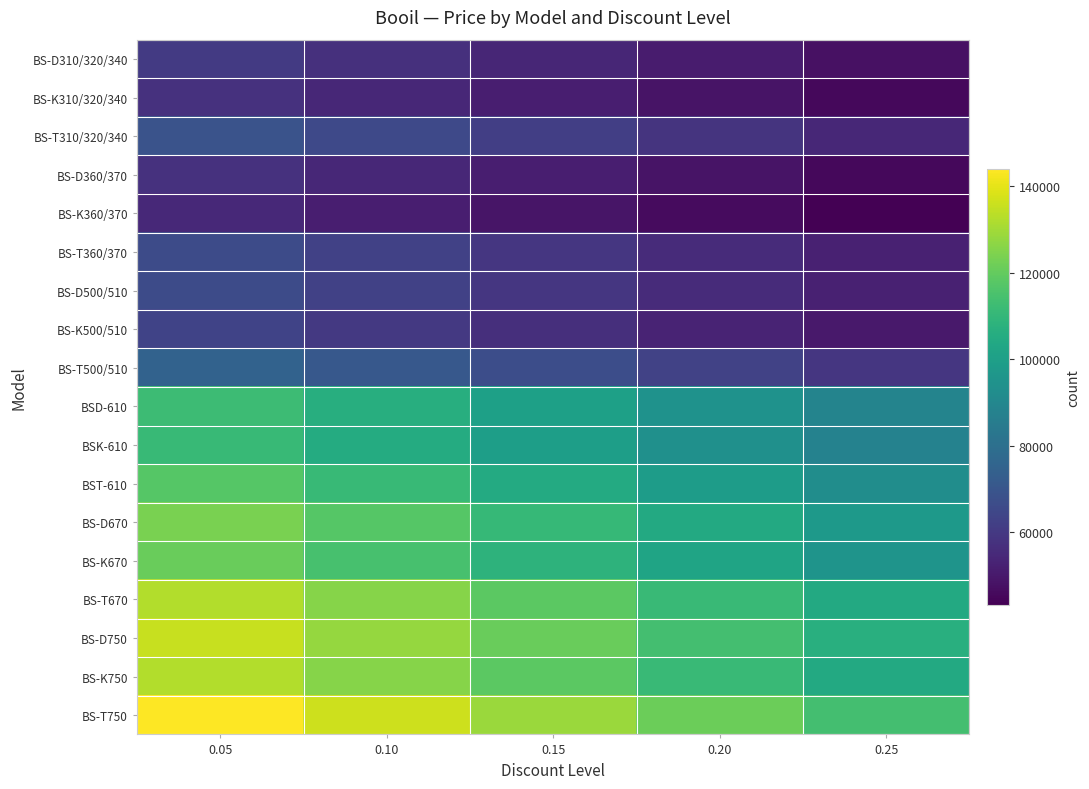

Reading left to right, list all the values displayed in this chart.

BS-D310/320/340: 0.05=60410	0.10=57230	0.15=54050	0.20=50870	0.25=47690
BS-K310/320/340: 0.05=57530	0.10=54500	0.15=51470	0.20=48440	0.25=45420
BS-T310/320/340: 0.05=69040	0.10=65410	0.15=61780	0.20=58140	0.25=54510
BS-D360/370: 0.05=57530	0.10=54500	0.15=51470	0.20=48440	0.25=45420
BS-K360/370: 0.05=54650	0.10=51770	0.15=48900	0.20=46020	0.25=43140
BS-T360/370: 0.05=66170	0.10=62680	0.15=59200	0.20=55720	0.25=52240
BS-D500/510: 0.05=66170	0.10=62680	0.15=59200	0.20=55720	0.25=52240
BS-K500/510: 0.05=63290	0.10=59950	0.15=56620	0.20=53290	0.25=49960
BS-T500/510: 0.05=74800	0.10=70870	0.15=66930	0.20=62990	0.25=59050
BSD-610: 0.05=112260	0.10=106350	0.15=100440	0.20=94540	0.25=88630
BSK-610: 0.05=111150	0.10=105300	0.15=99450	0.20=93600	0.25=87750
BST-610: 0.05=117140	0.10=110970	0.15=104810	0.20=98640	0.25=92480
BS-D670: 0.05=123750	0.10=117240	0.15=110720	0.20=104210	0.25=97700
BS-K670: 0.05=120870	0.10=114510	0.15=108150	0.20=101790	0.25=95420
BS-T670: 0.05=132390	0.10=125420	0.15=118450	0.20=111480	0.25=104520
BS-D750: 0.05=135270	0.10=128150	0.15=121030	0.20=113910	0.25=106790
BS-K750: 0.05=132390	0.10=125420	0.15=118450	0.20=111480	0.25=104520
BS-T750: 0.05=143900	0.10=136330	0.15=128760	0.20=121180	0.25=113610